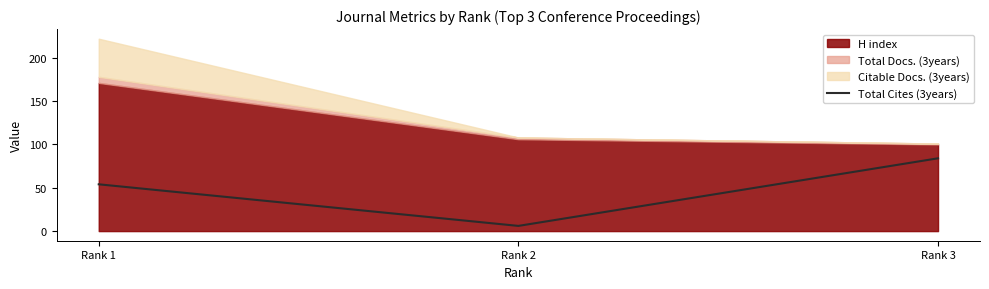

What is the difference between the maximum and minimum values?

78